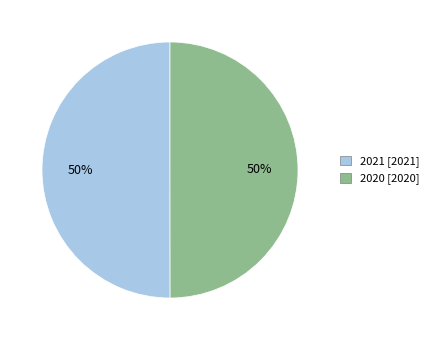

Count the number of slices in the pie.

2